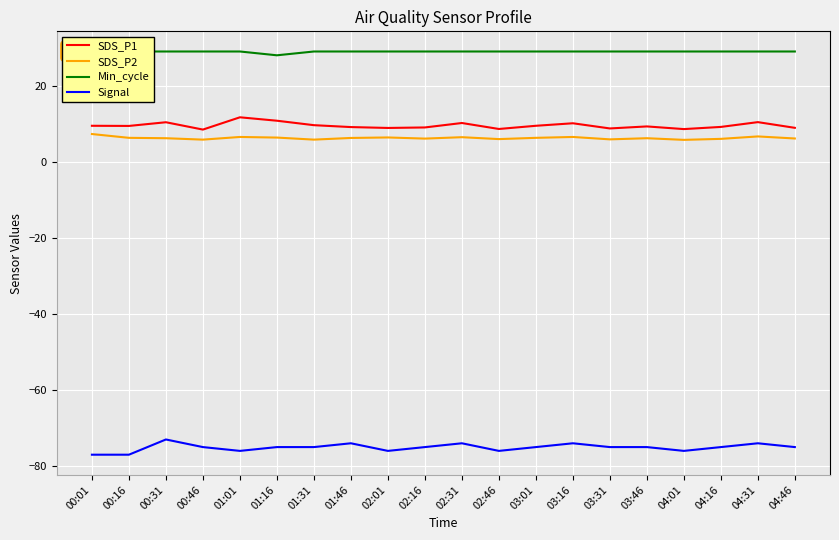

What is the minimum value shown in the chart?

-77.0